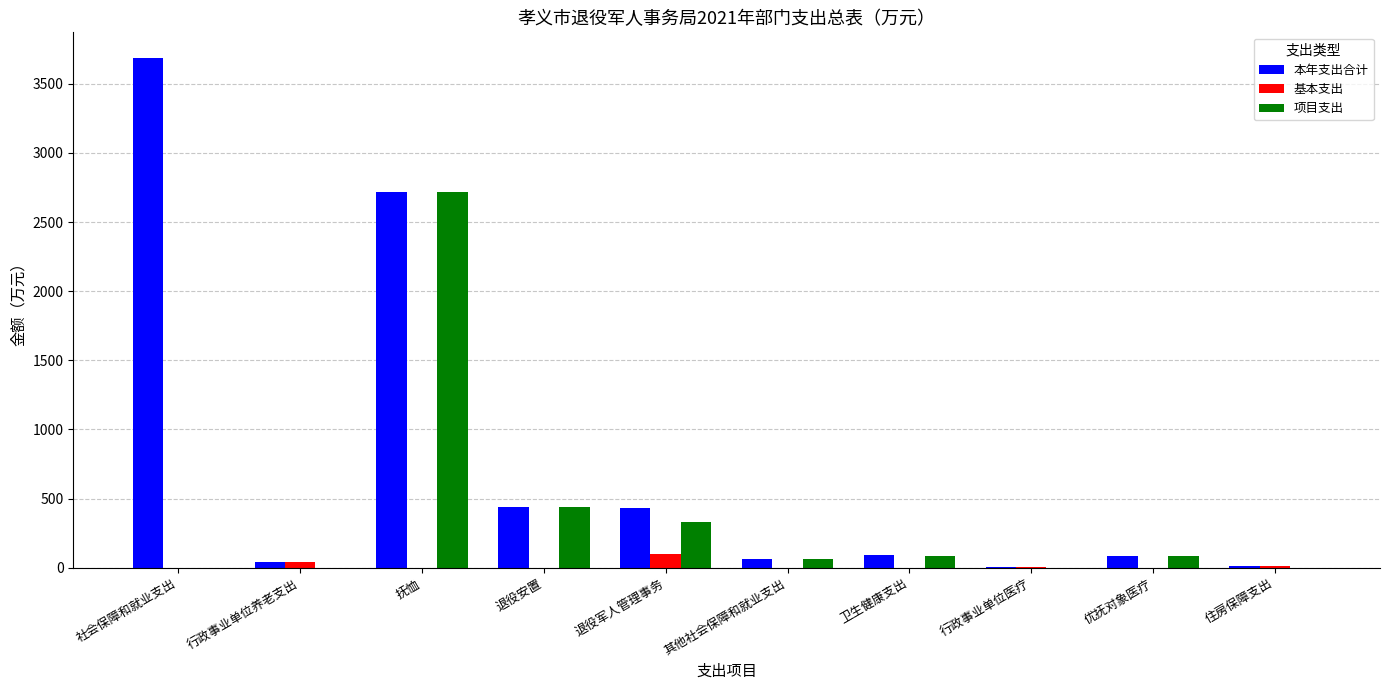

Which category has the highest value in the 项目支出 series?

抚恤